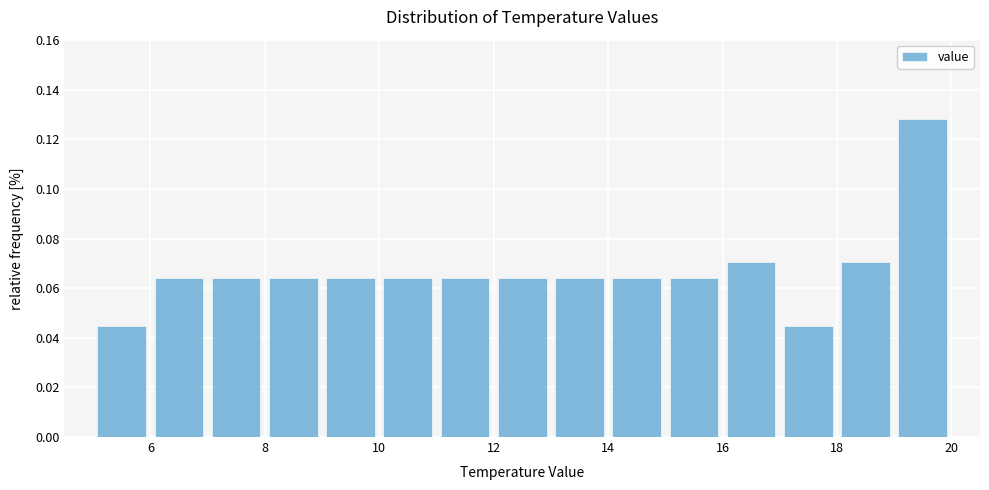

Reading left to right, list every bar in this chart as the range it spans on the x-axis followed by its height. The values are not printed on the chart, so give them approximately, as read against the axis.

5 to 6: 0.044
6 to 7: 0.064
7 to 8: 0.064
8 to 9: 0.064
9 to 10: 0.064
10 to 11: 0.064
11 to 12: 0.064
12 to 13: 0.064
13 to 14: 0.064
14 to 15: 0.064
15 to 16: 0.064
16 to 17: 0.070
17 to 18: 0.044
18 to 19: 0.070
19 to 20: 0.128